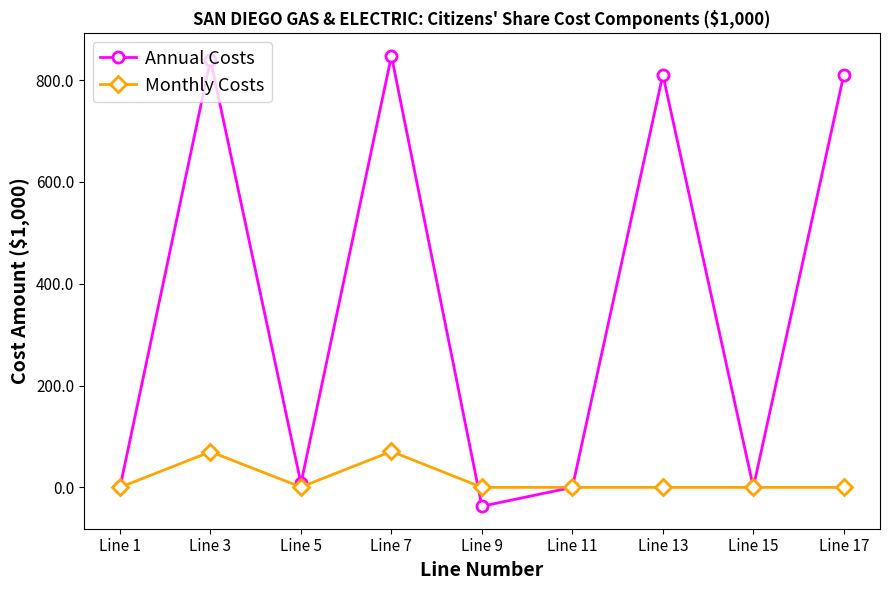

What is the total value across all series at Line 7?

918.1